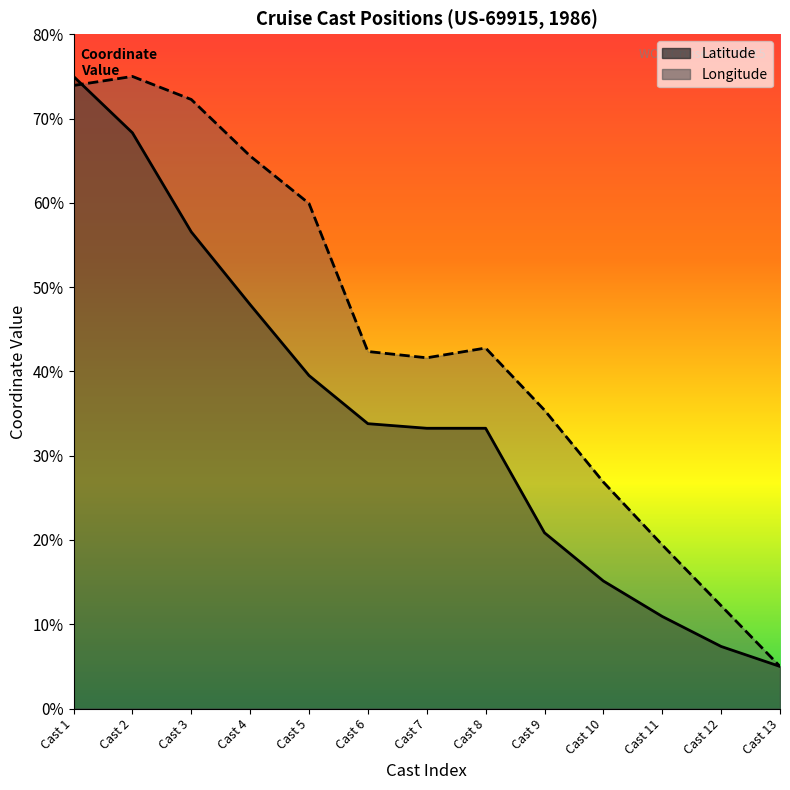

How many distinct data groups are displayed?

2